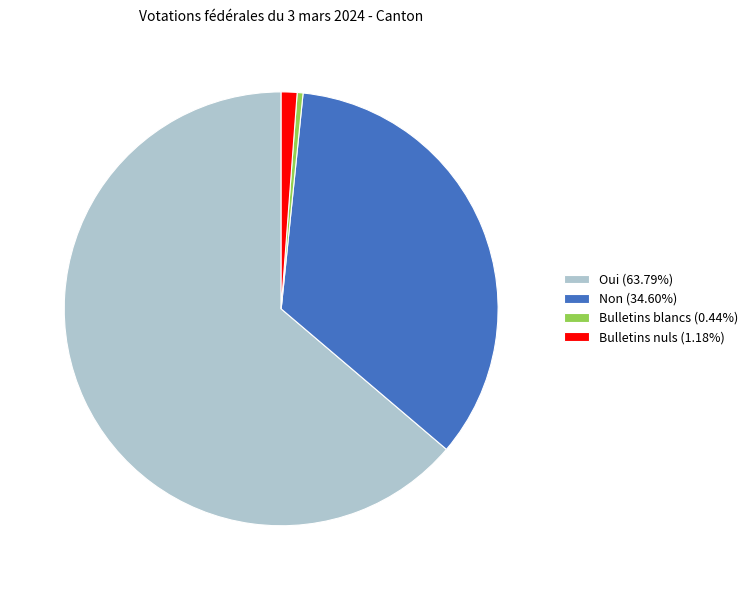

Is the sum of Bulletins blancs (0.44%) and Oui (63.79%) greater than half?

Yes